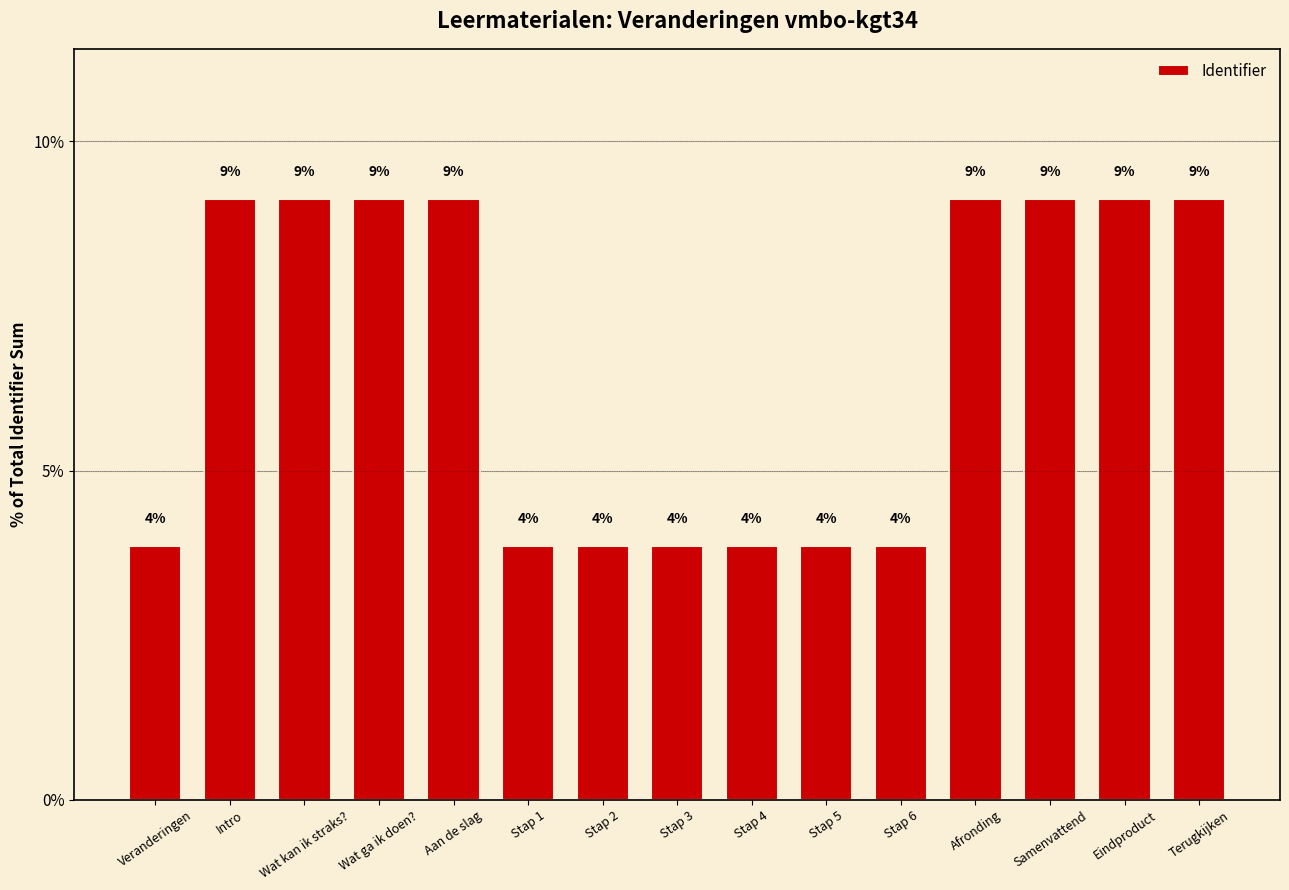

Are the bars horizontal?

No